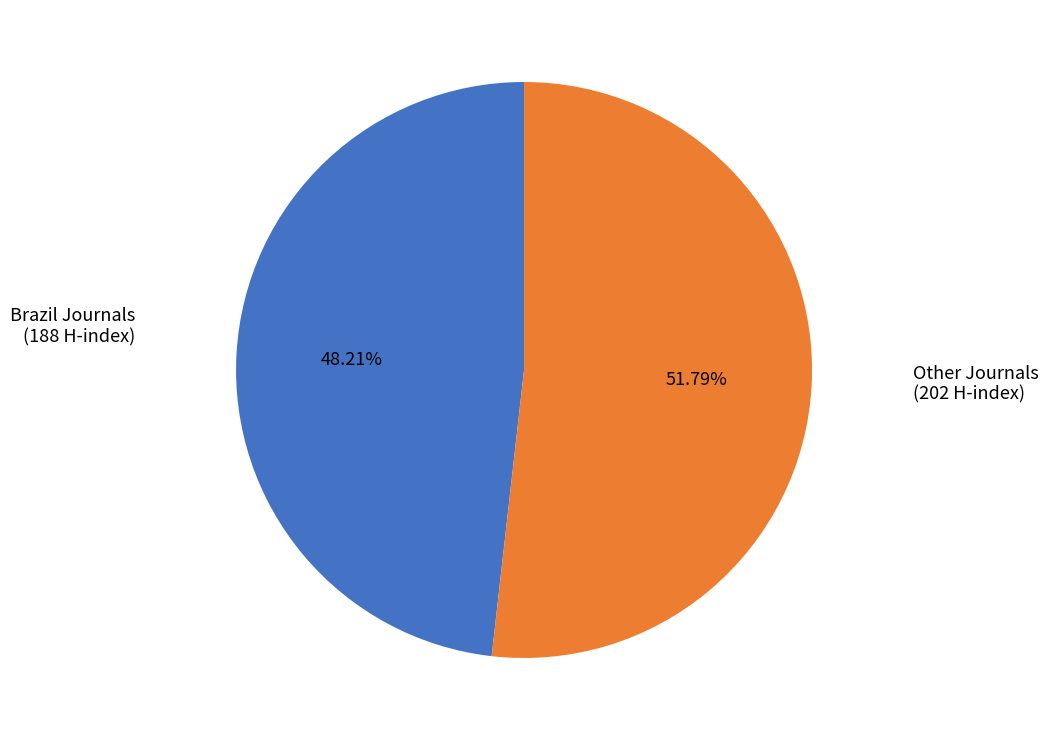

Is there any slice that represents more than half of the pie?

Yes